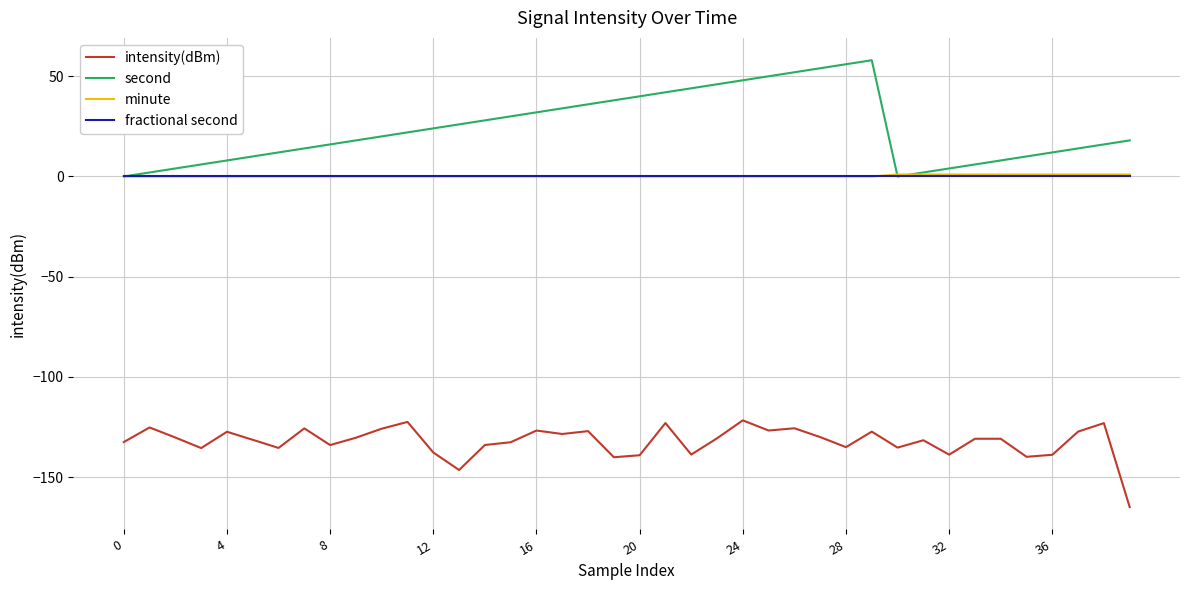

Which series has the largest range (max minus min)?

second